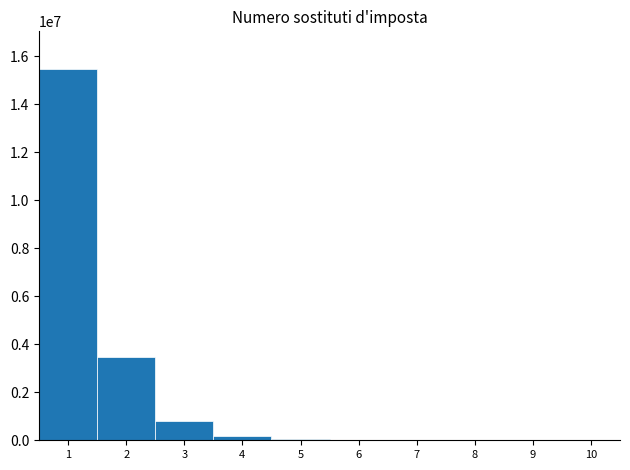

What is the sum of all values?

20014533